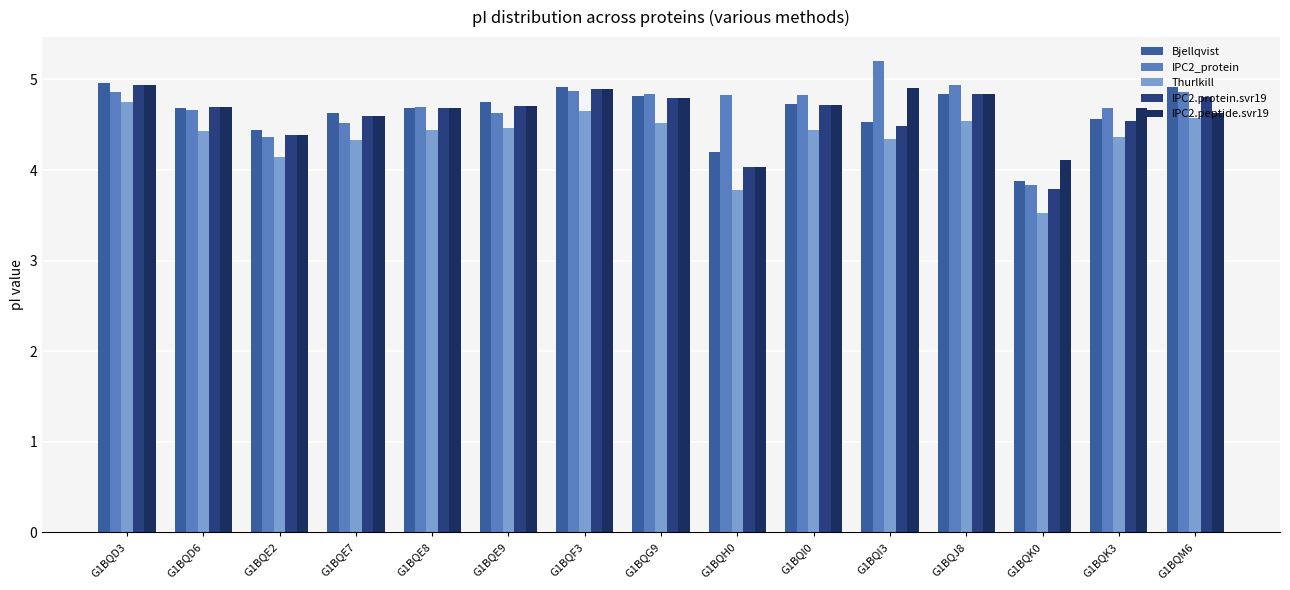

How many bars are there in each group?

5